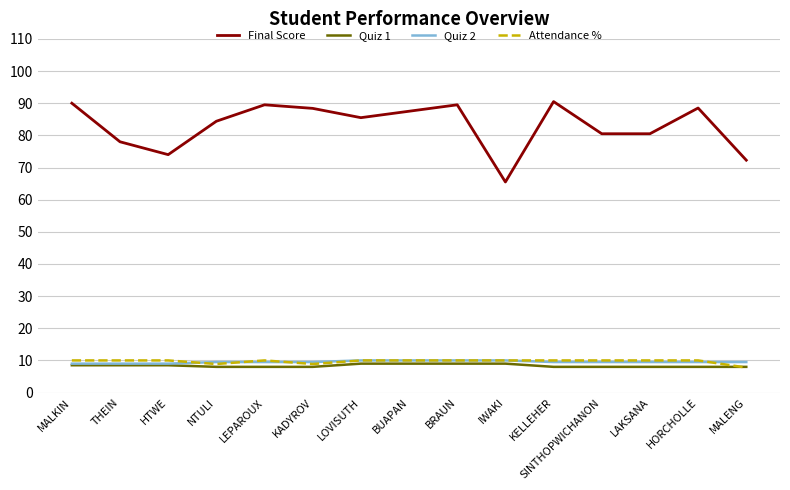

True or false: Quiz 1 and Final Score cross at least once.

False